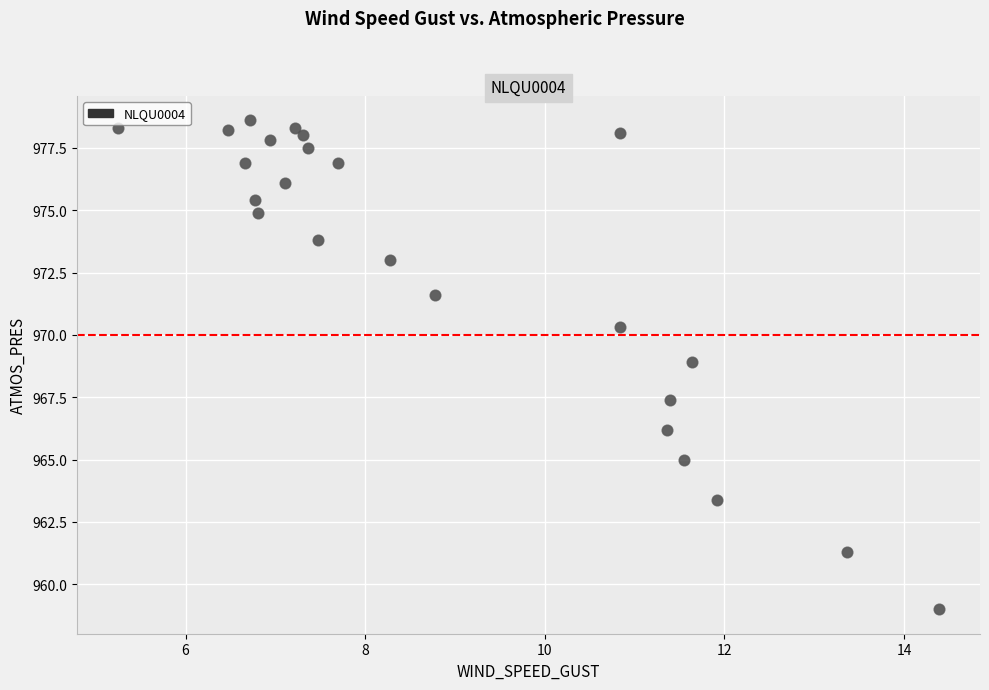

What Y value in the scatter plot is closest to 968?

967.4